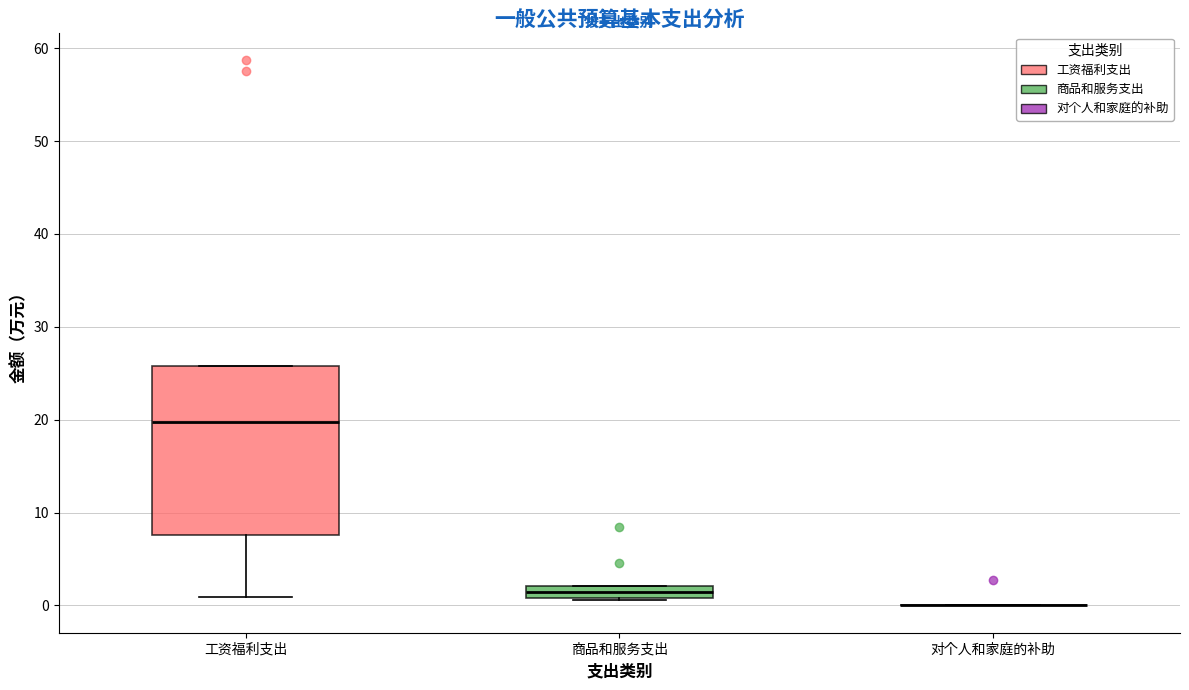

Where is the lower edge of the box for 商品和服务支出 on the y-axis? The values are not printed on the chart, so give them approximately, as read against the axis.

1